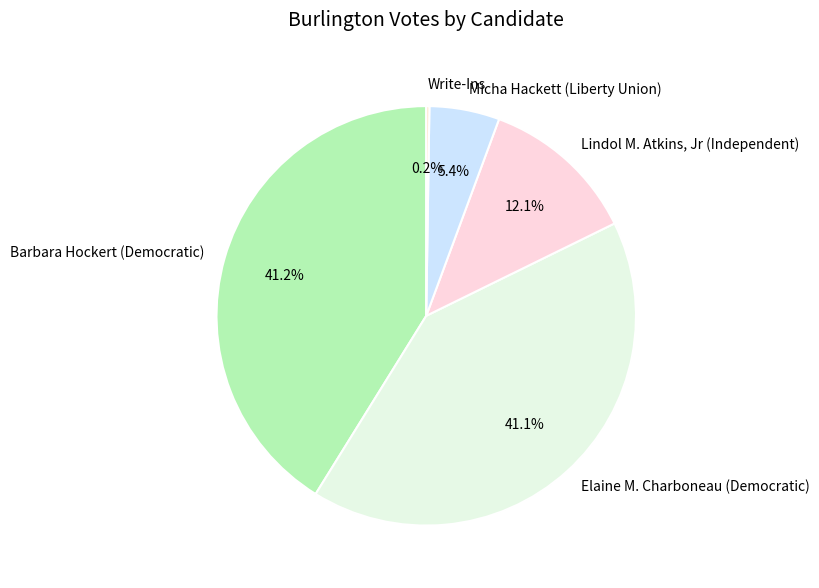

Is there a majority slice in this chart?

No